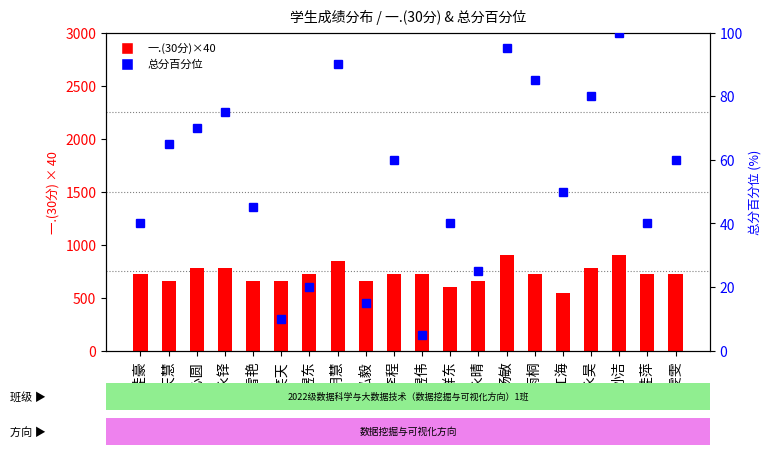

What are all the series names shown in the legend?

一.(30分), 总分百分位